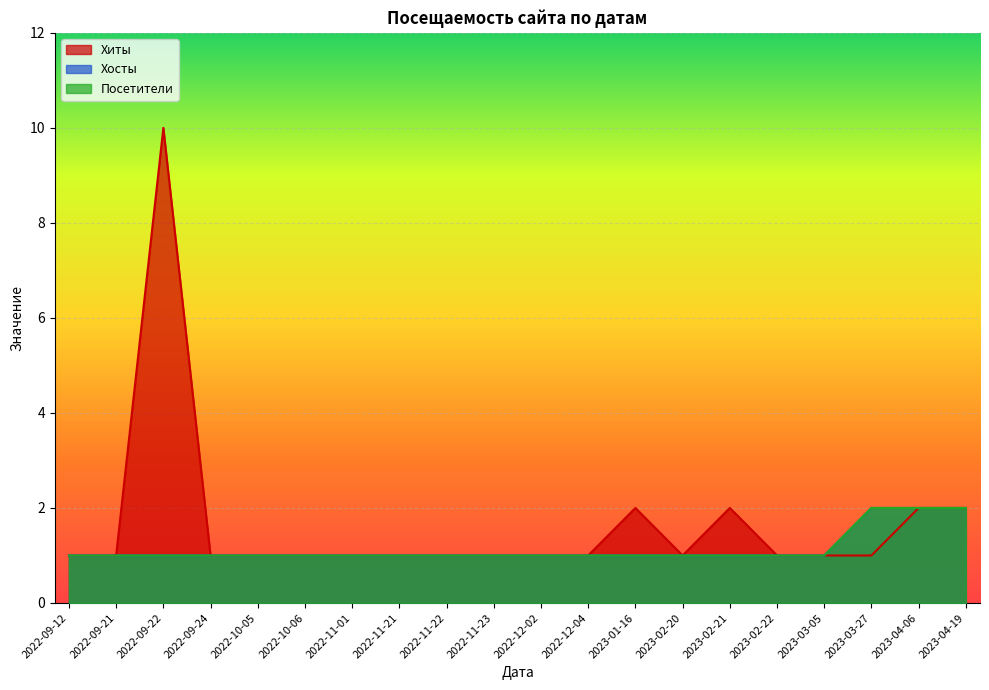

What is the value of the Посетители point at the 11th from the left?

1